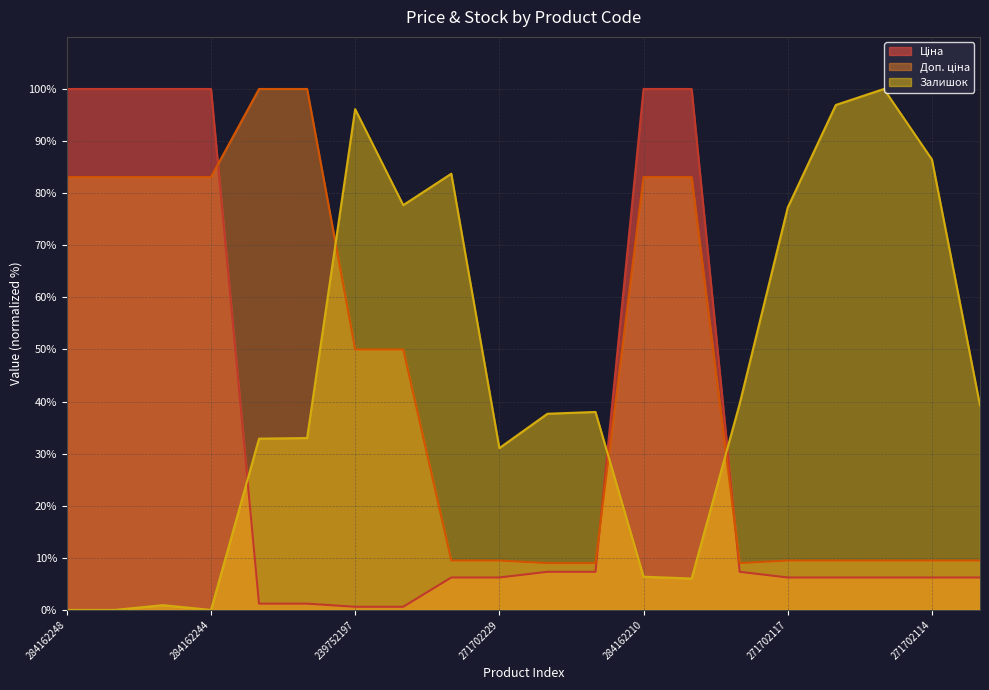

What is the average value of the Доп. ціна series?

44.6